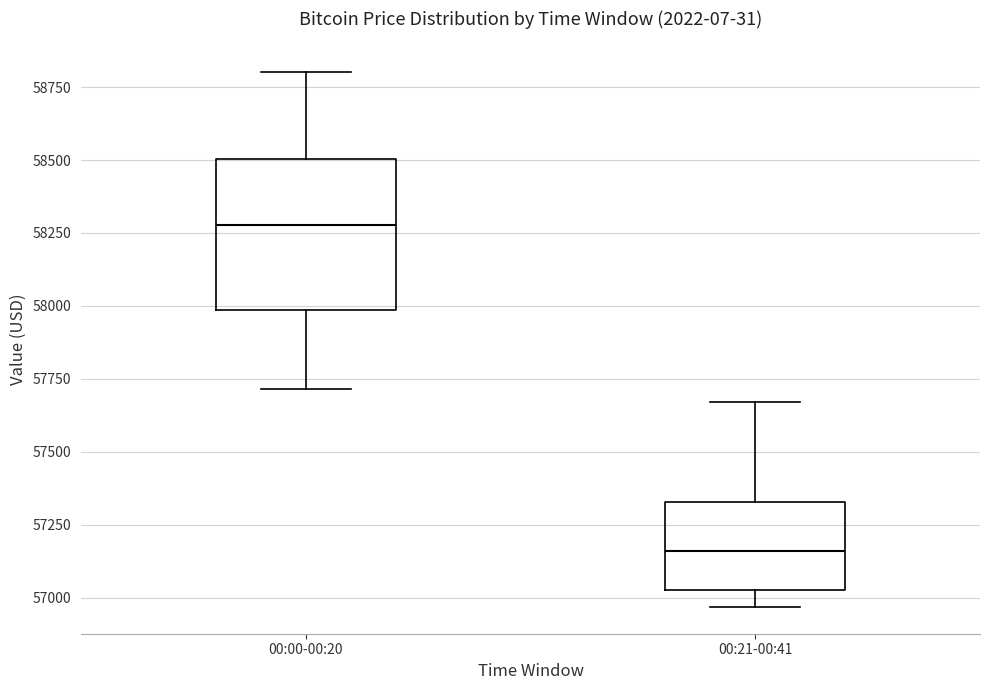

Reading left to right, read every box against the y-axis: the position of its median line, the range the box covers, and the ends of its whiskers. The values are not printed on the chart, so give them approximately, as read against the axis.

00:00-00:20: median 58300, box 58000 to 58500, whiskers 57700 to 58800
00:21-00:41: median 57150, box 57050 to 57350, whiskers 56950 to 57650